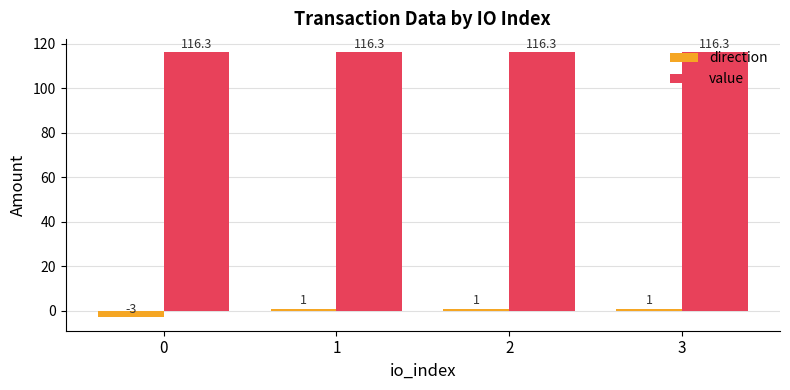

The value of direction at 2 is 1.0. True or false?

True